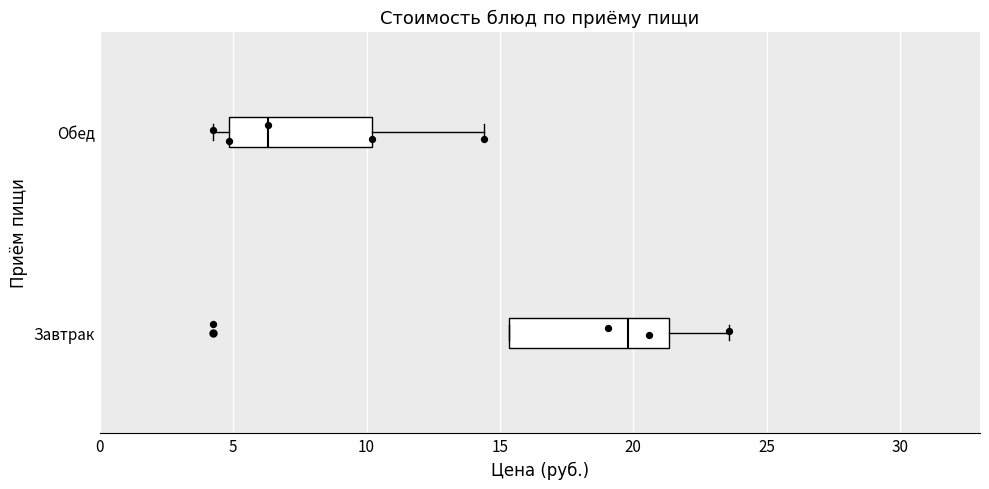

Reading bottom to top, read every box against the x-axis: the position of its median line, the range the box covers, and the ends of its whiskers. The values are not printed on the chart, so give them approximately, as read against the axis.

Завтрак: median 20.0, box 15.5 to 21.5, whiskers 15.5 to 23.5
Обед: median 6.5, box 5.0 to 10.0, whiskers 4.5 to 14.5